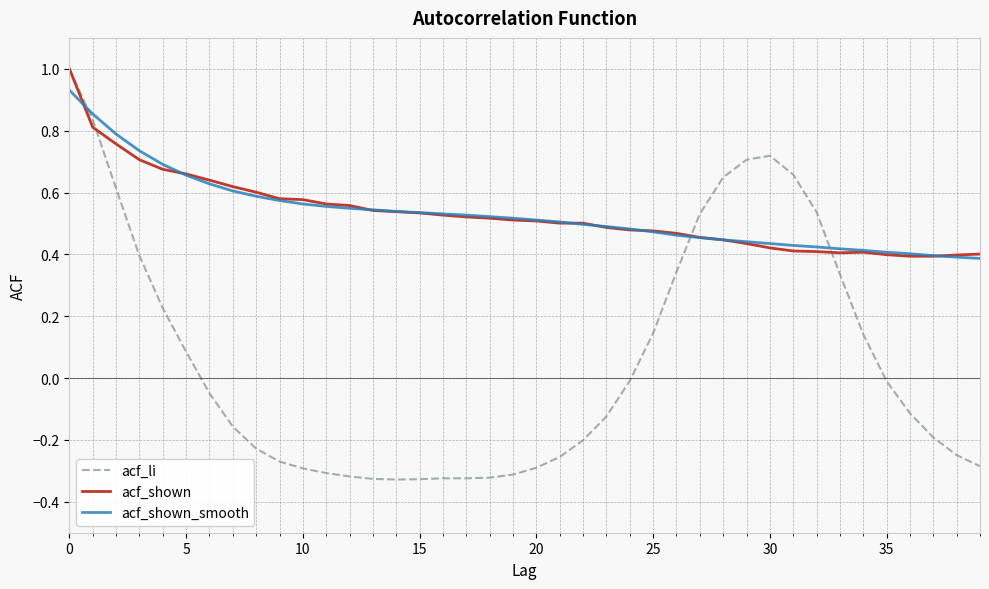

Which series has the largest range (max minus min)?

acf_li